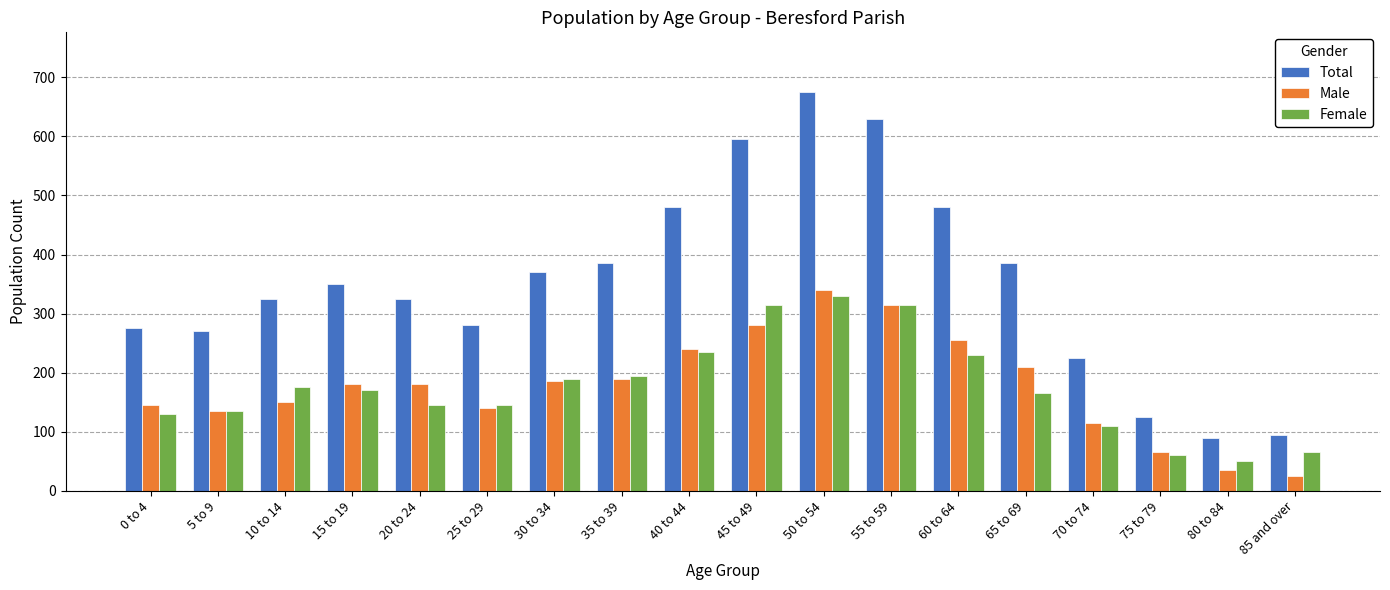

Reading right to left, transcribe all the data shown in this chart.

Total: 95	90	125	225	385	480	630	675	595	480	385	370	280	325	350	325	270	275
Male: 25	35	65	115	210	255	315	340	280	240	190	185	140	180	180	150	135	145
Female: 65	50	60	110	165	230	315	330	315	235	195	190	145	145	170	175	135	130